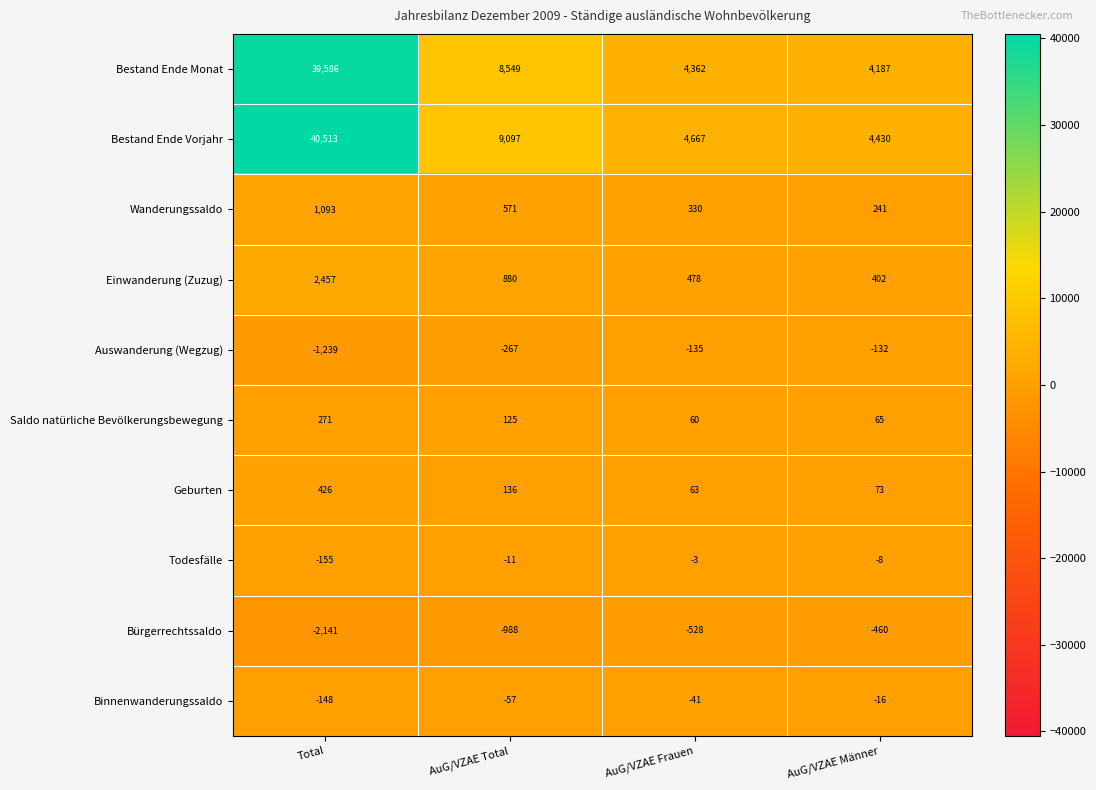

Which series has the largest total across all categories?

Bestand Ende Vorjahr